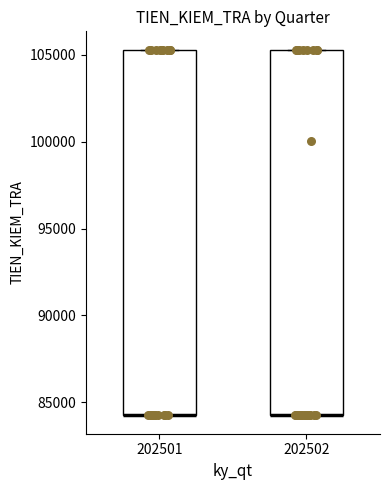

Reading left to right, transcribe this box plot: for each box, give where its median line is, the range the box spans, and where its two whiskers end, as read against the y-axis. The values are not printed on the chart, so give them approximately, as read against the axis.

202501: median 84000 (drawn on the box's lower edge), box 84000 to 105500, whiskers 84000 to 105500
202502: median 84000 (drawn on the box's lower edge), box 84000 to 105500, whiskers 84000 to 105500